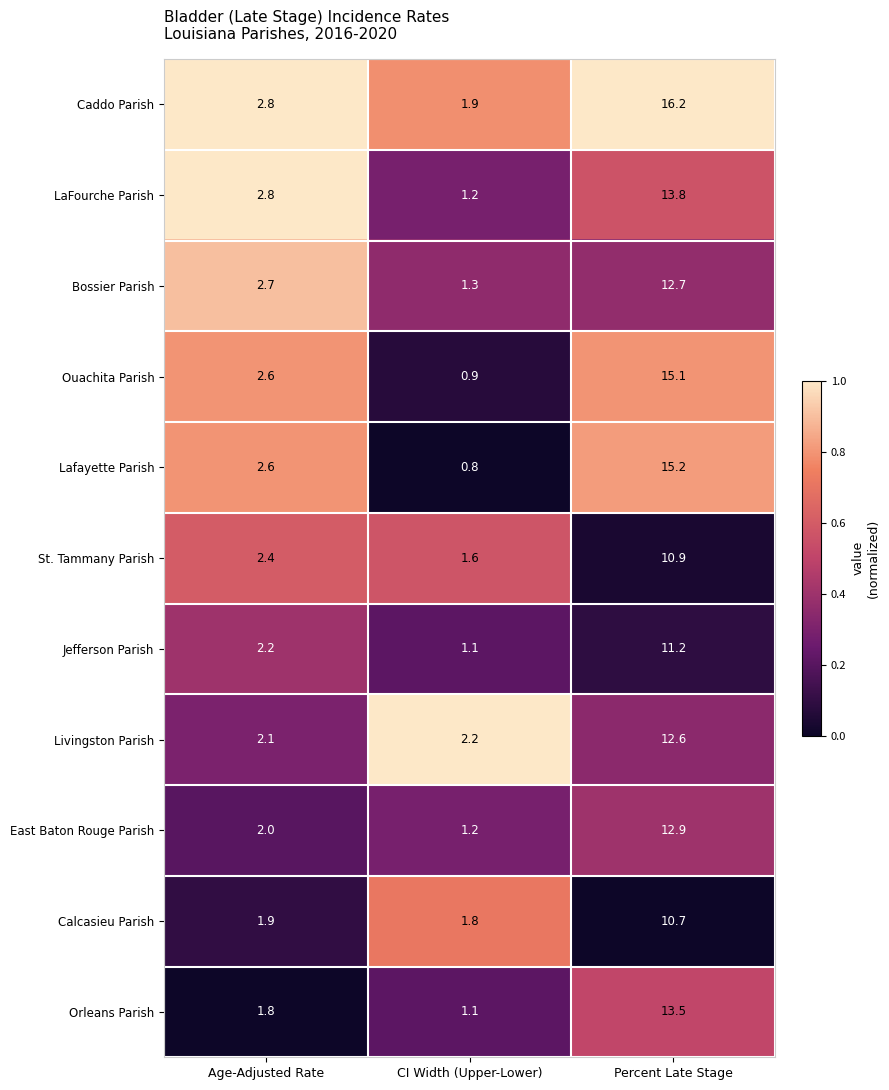

What is the highest value of the St. Tammany Parish series?

10.9